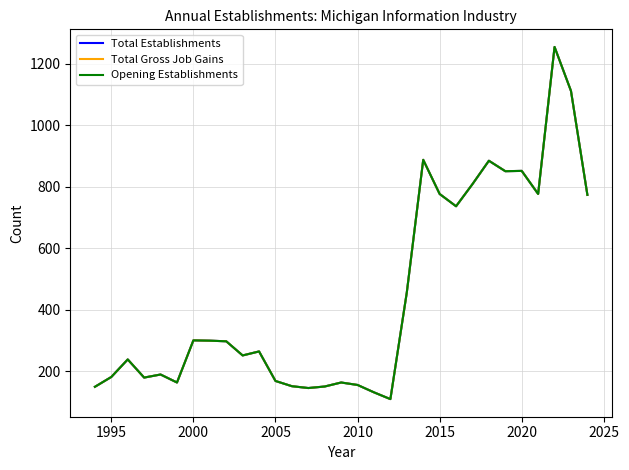

True or false: Total Gross Job Gains and Total Establishments cross at least once.

False